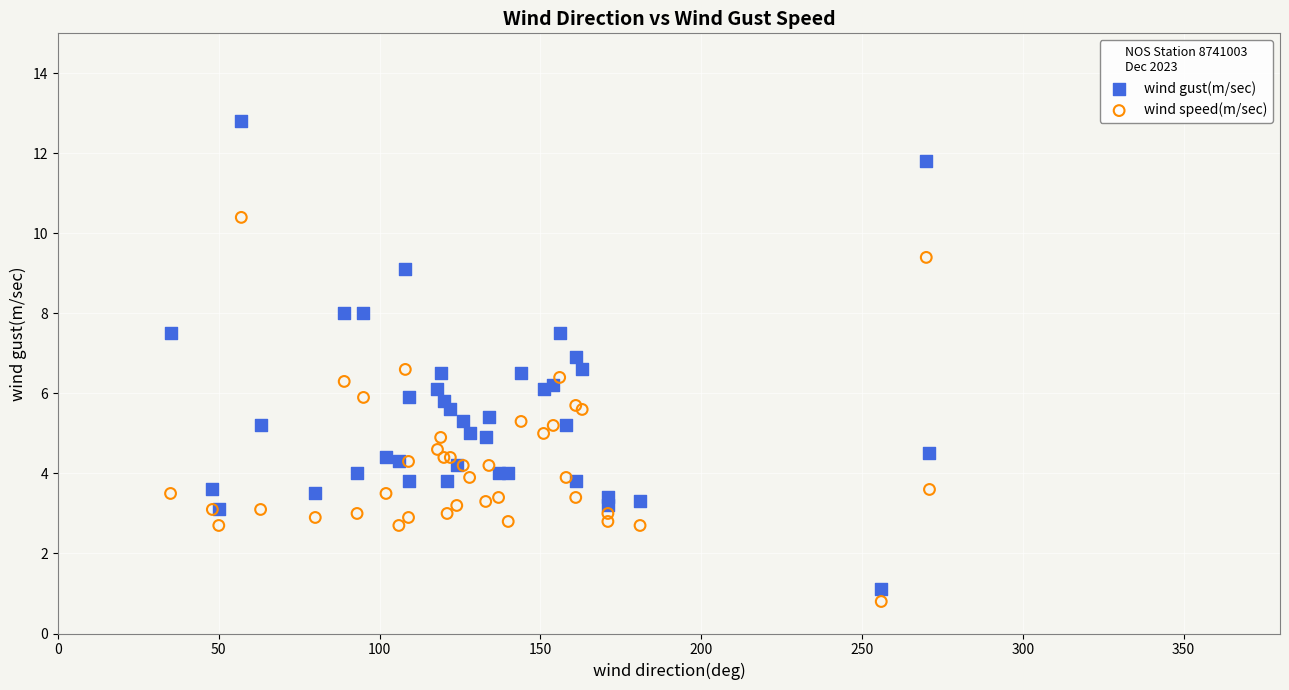

What is the X range (max minus min) for the scatter plot?

236.0